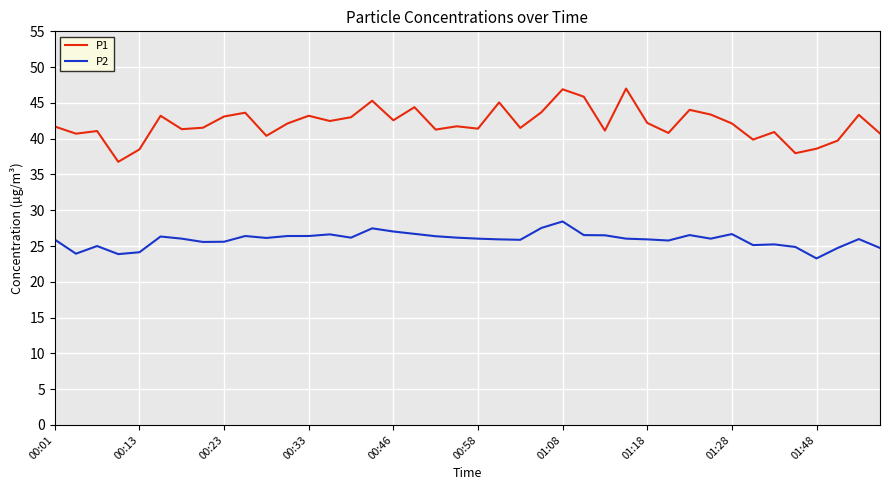

True or false: P2 and P1 cross at least once.

False